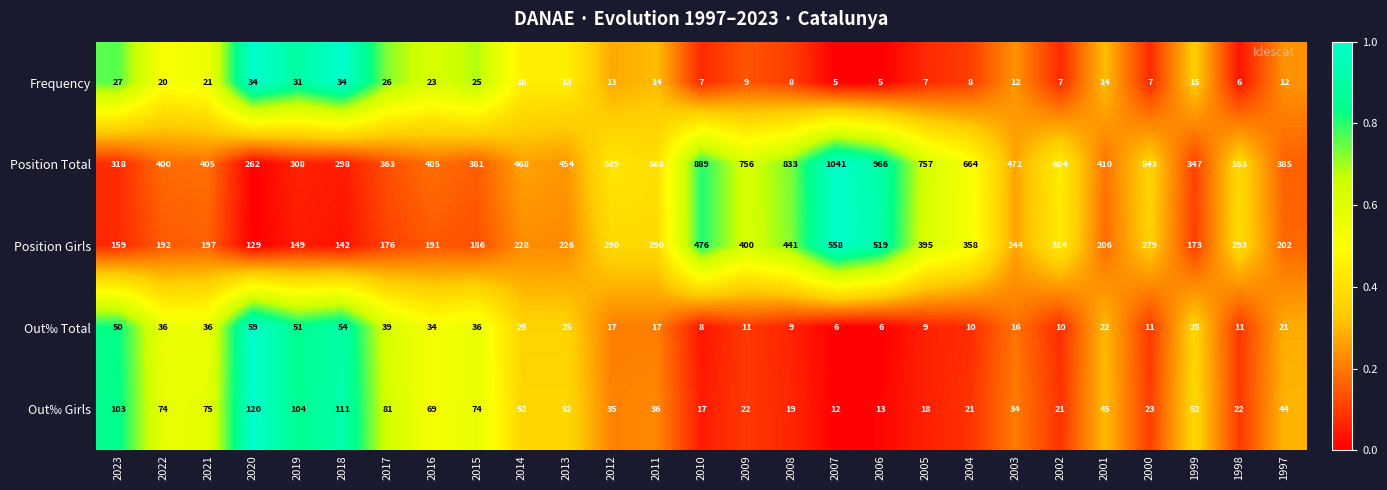

How many categories are shown in the chart?

27